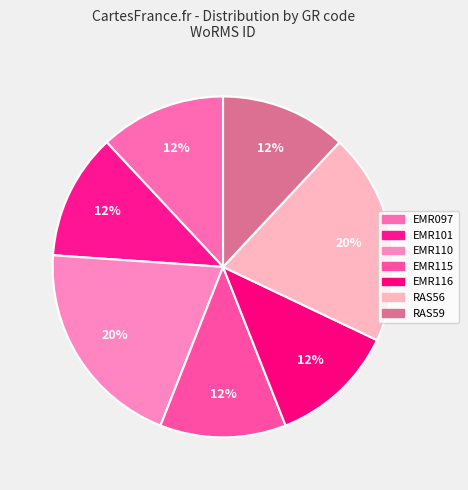

Does EMR115 represent more than half of the total?

No